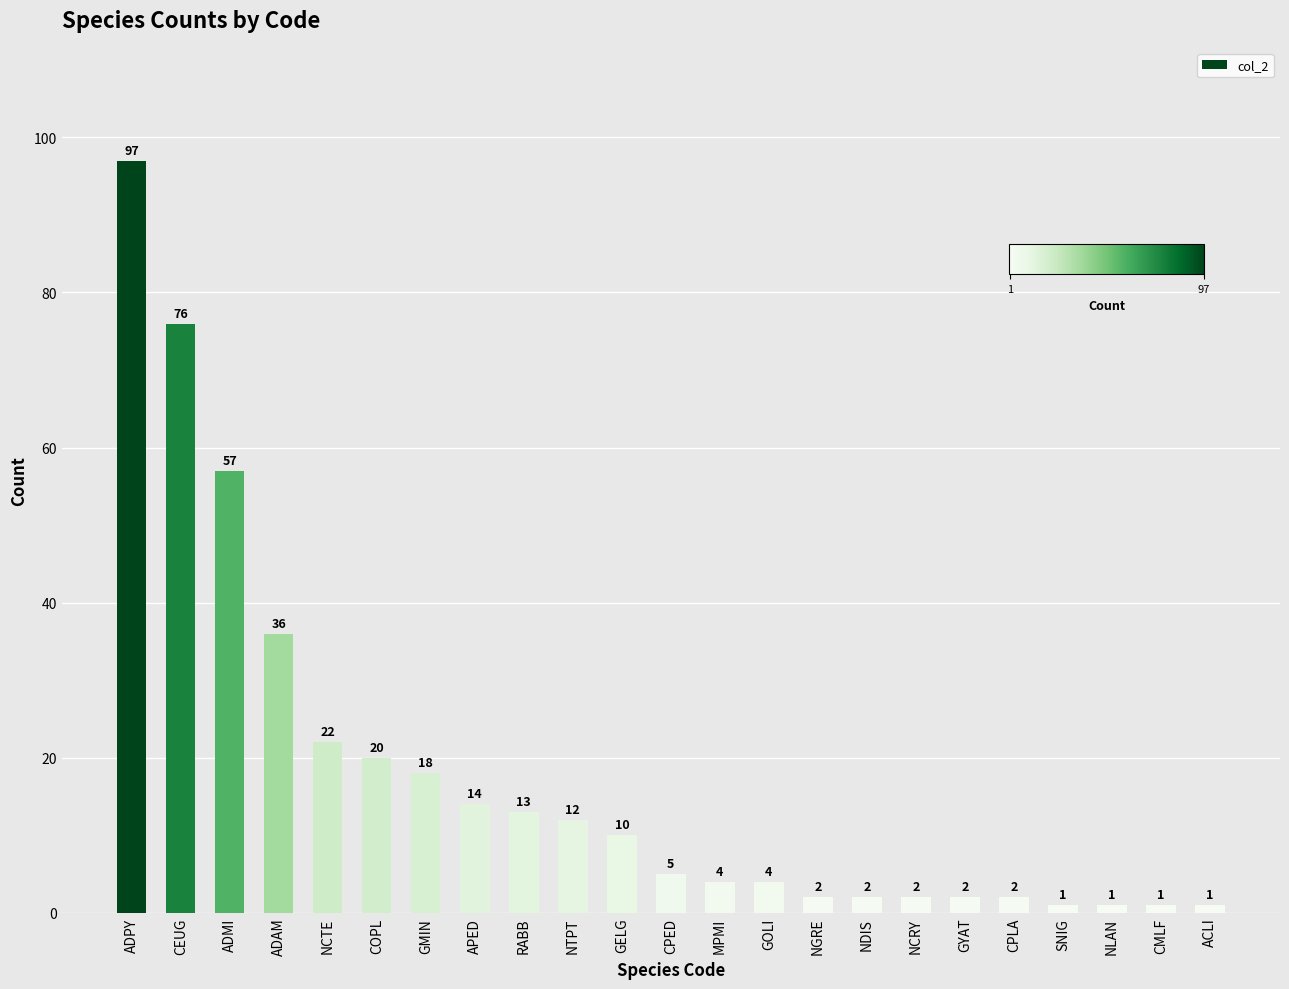

What is the label of the 4th bar from the left?

ADAM